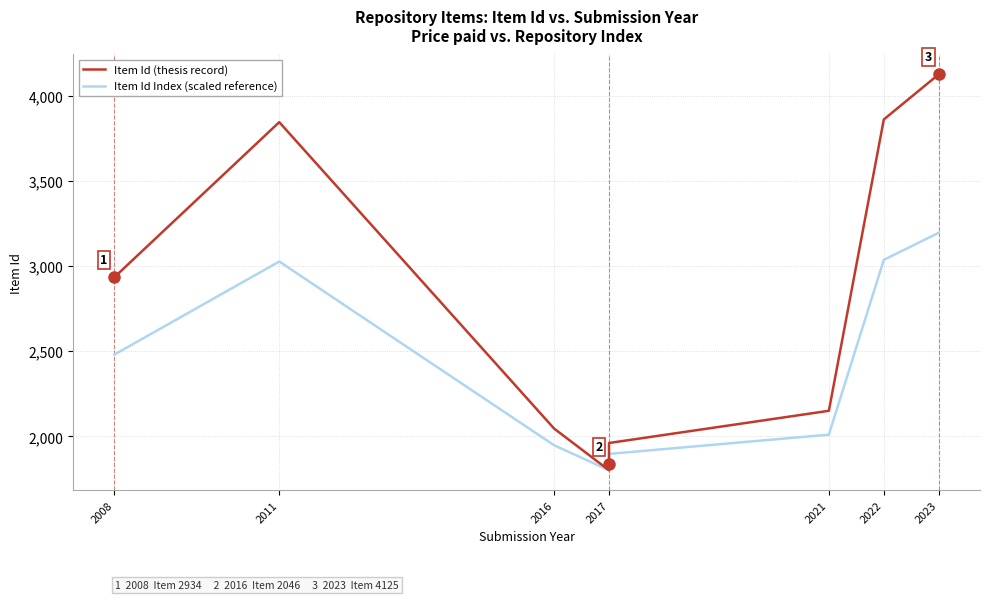

Is the value of Item Id Index (scaled reference) at 2022 greater than the value of Item Id (thesis record) at 2023?

No